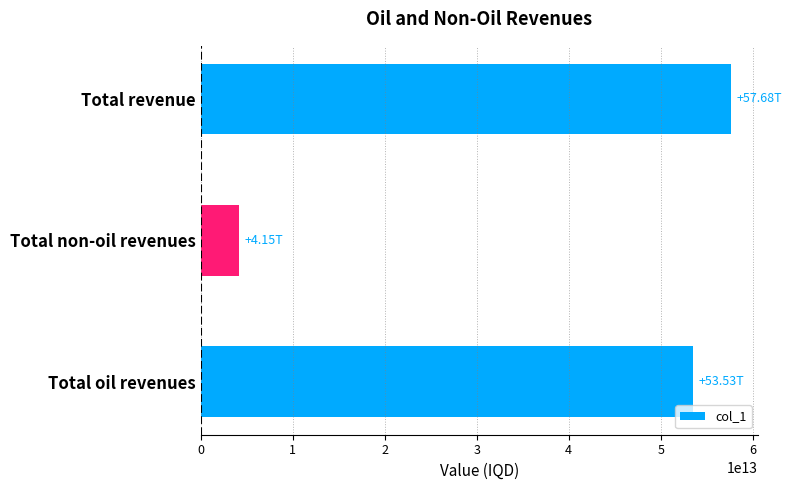

At which label is the value closest to 30916097607101?

Total oil revenues